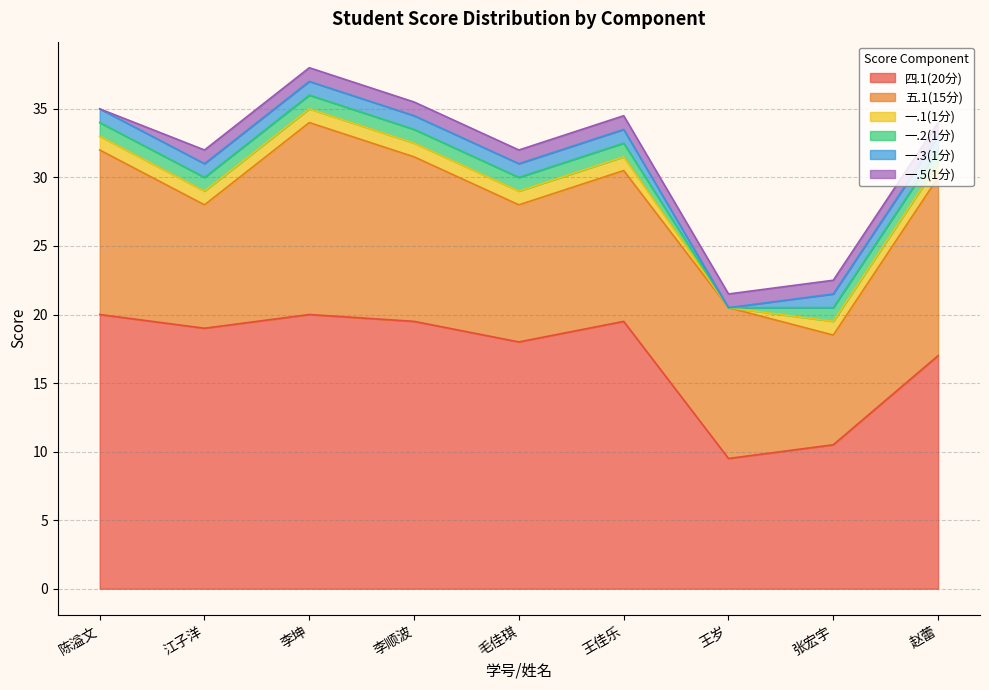

What is the average value of the 一.5(1分) series?

0.9